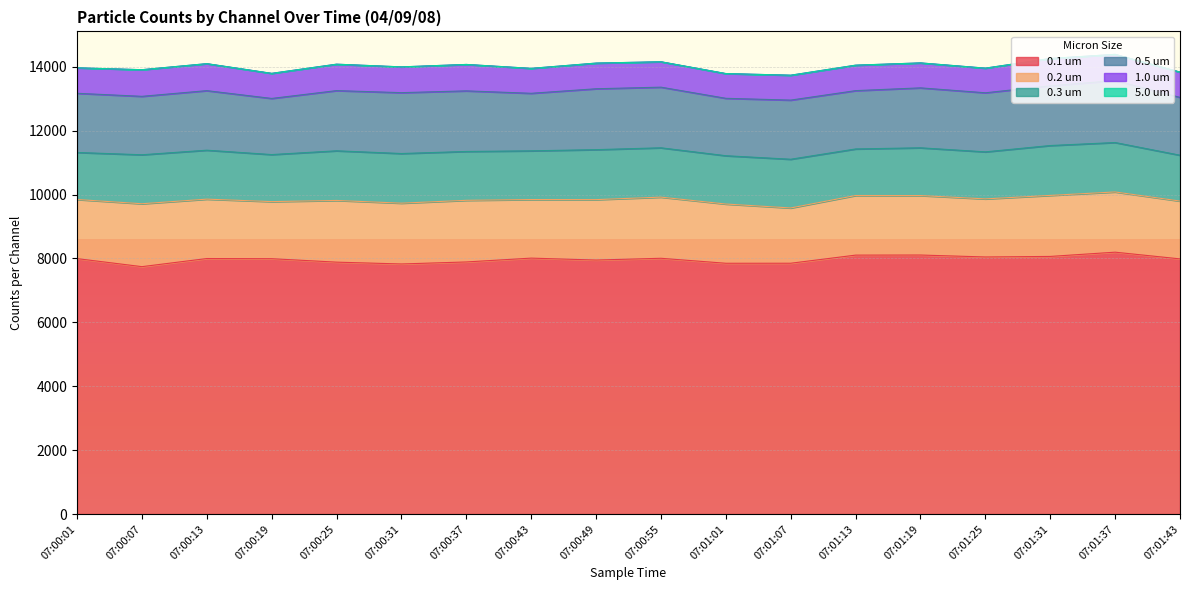

Which series changed the most between 07:00:25 and 07:00:49?

0.1 um